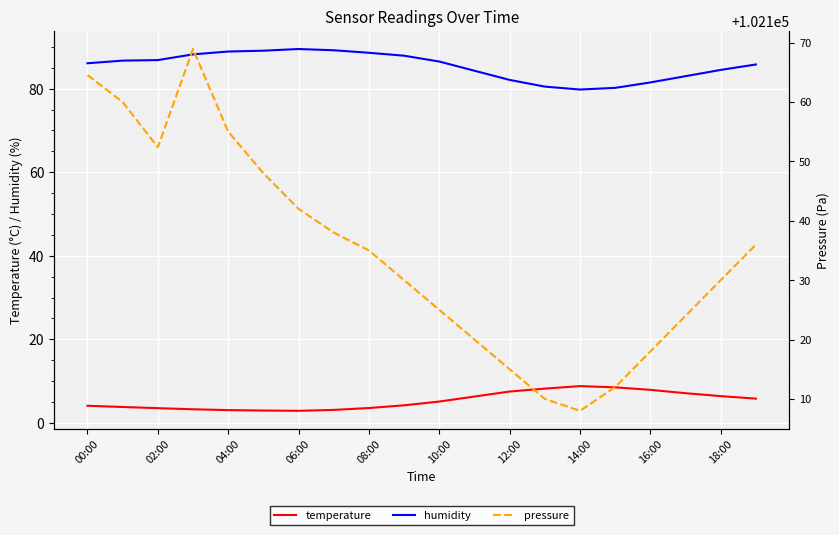

What is the value of the pressure point at the 5th from the left?

102155.0